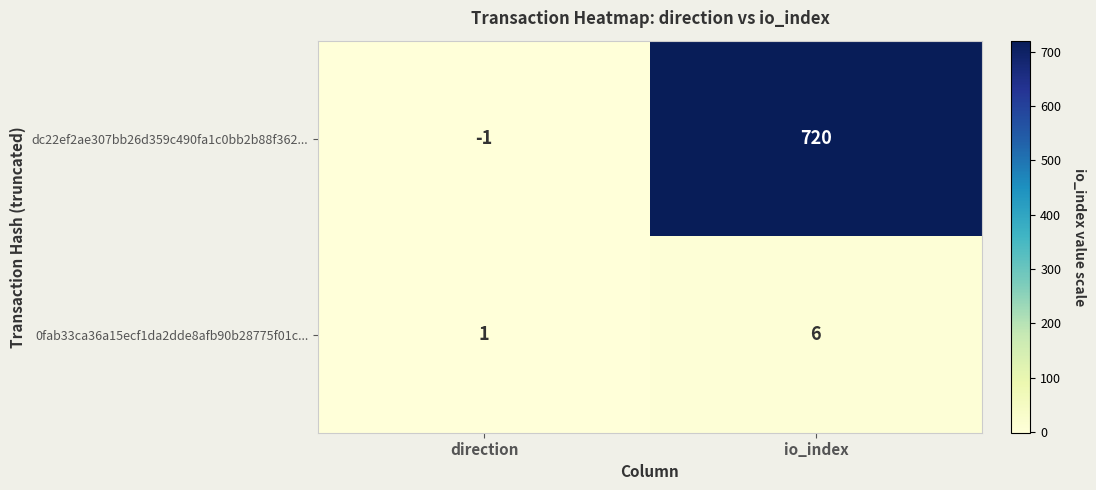

What is the difference between the dc22ef2ae307bb26d359c490fa1c0bb2b88f362... values at io_index and direction?

721